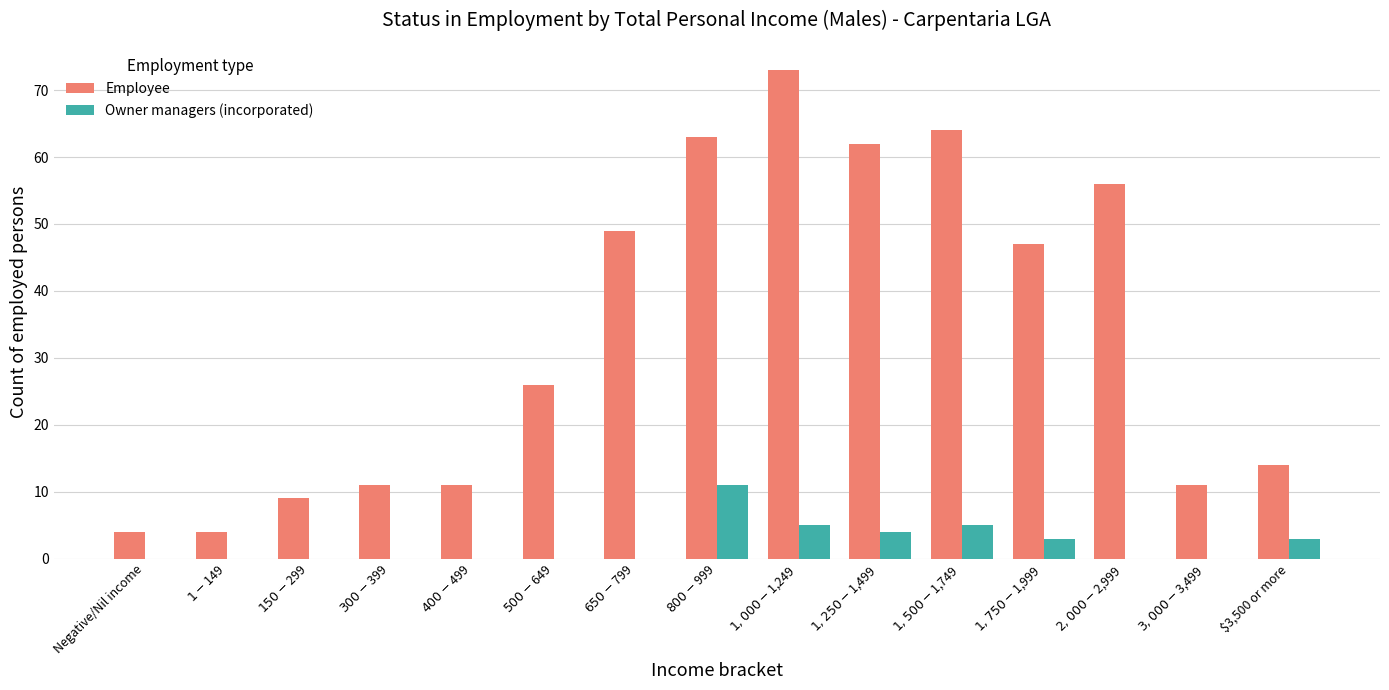

What is the maximum value for Owner managers (incorporated)?

11